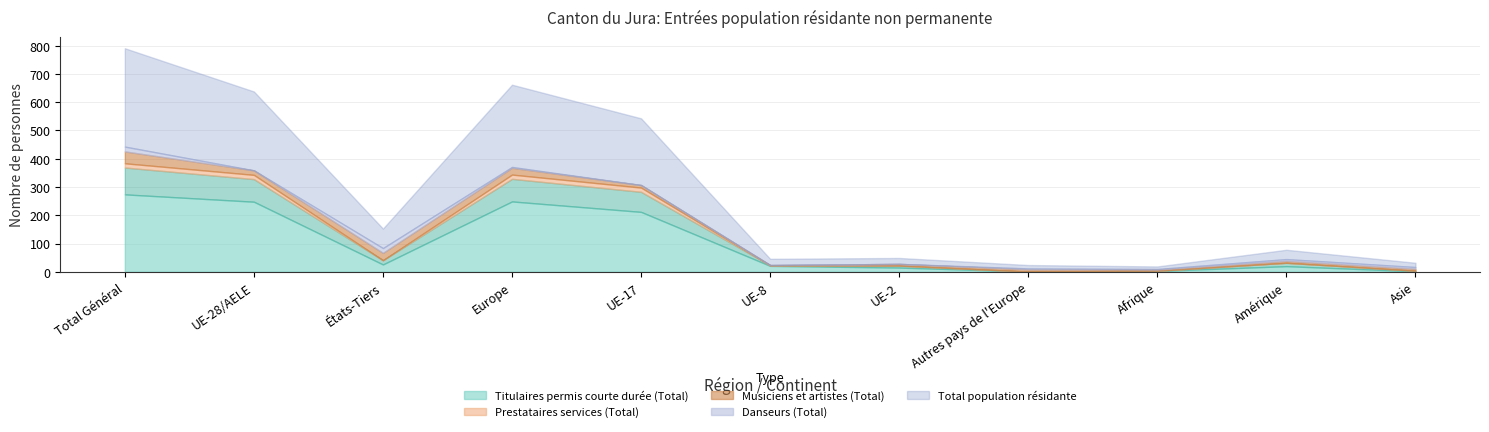

Rank the categories by Danseurs (Total) value from lowest to highest.

UE-28/AELE, UE-17, UE-8, UE-2, Afrique, Europe, Autres pays de l'Europe, Amérique, Asie, Total Général, États-Tiers